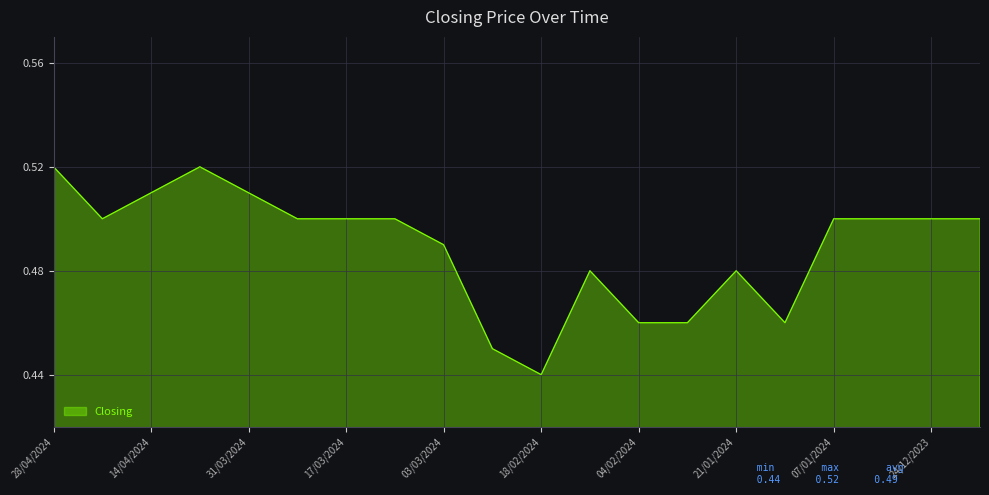

What is the sum of all values?

9.8